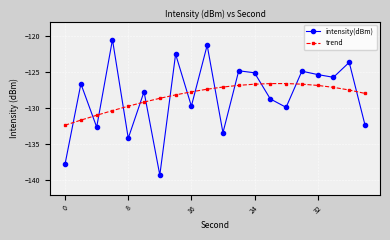

Rank the series by their maximum value, from lowest to highest.

trend, intensity(dBm)